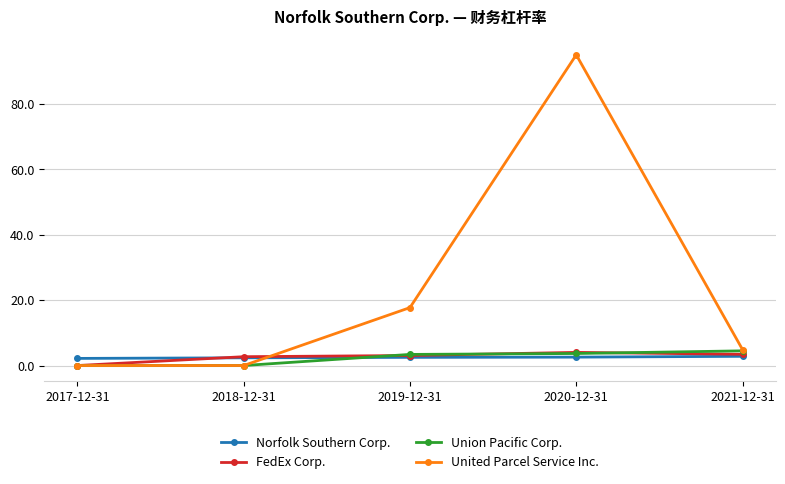

What is the label of the 2nd point from the left?

2018-12-31